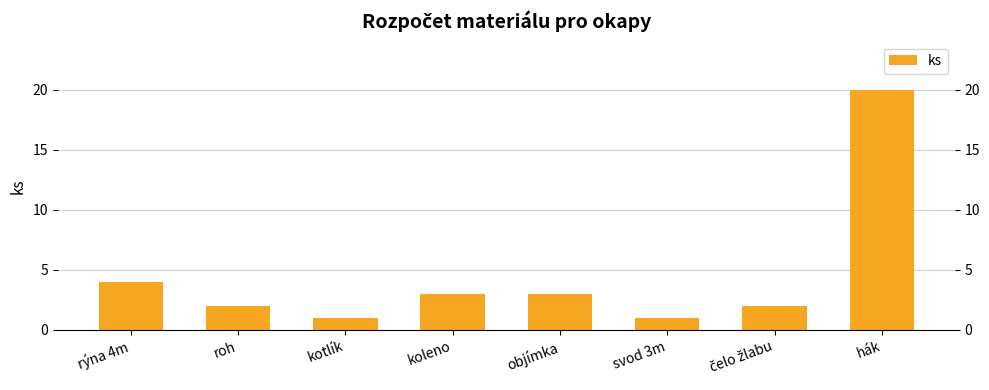

Is it true that the value at roh is 3?

False